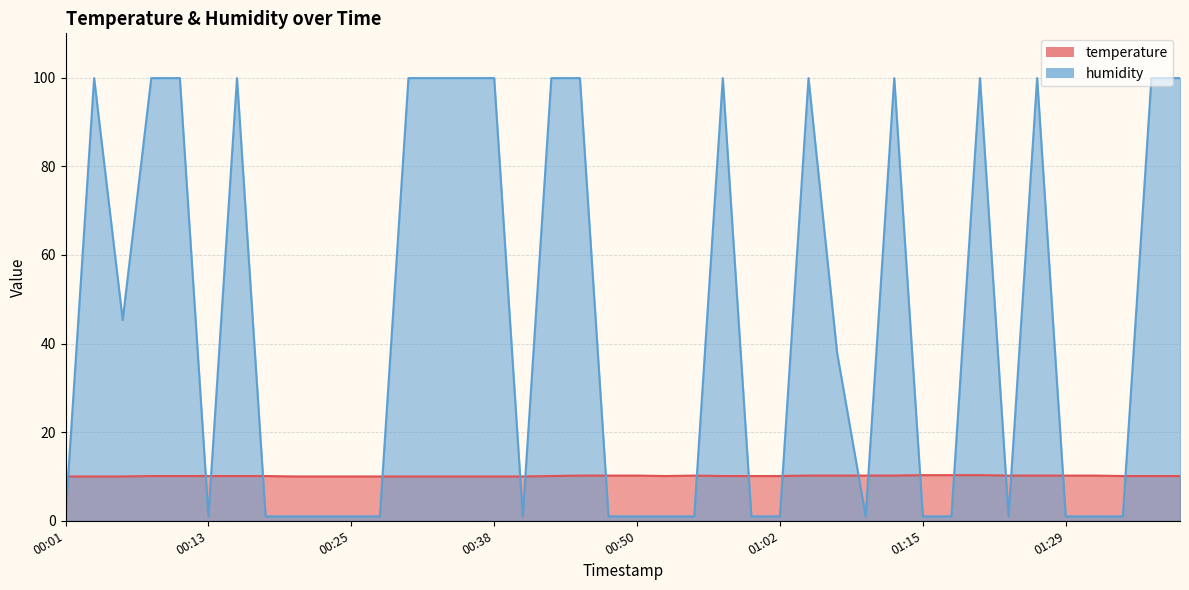

What is the approximate value of humidity at 00:08?

99.9